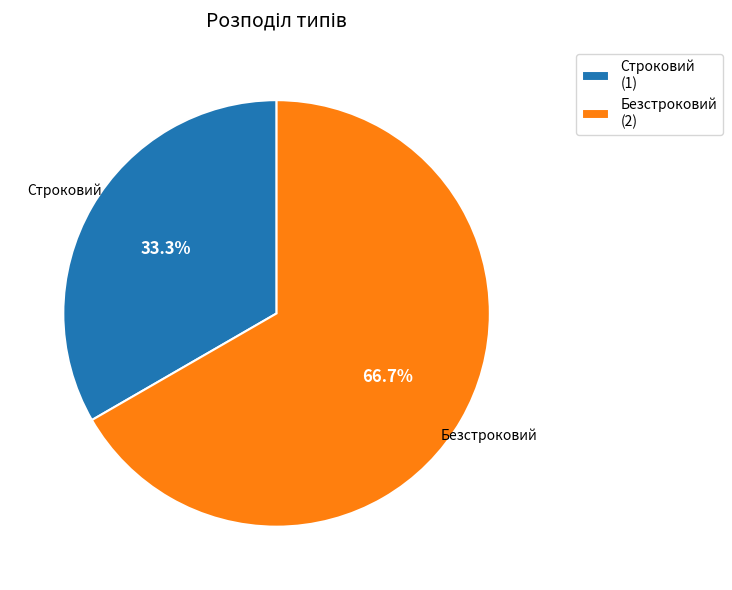

True or false: Безстроковий accounts for 67% of the total.

True